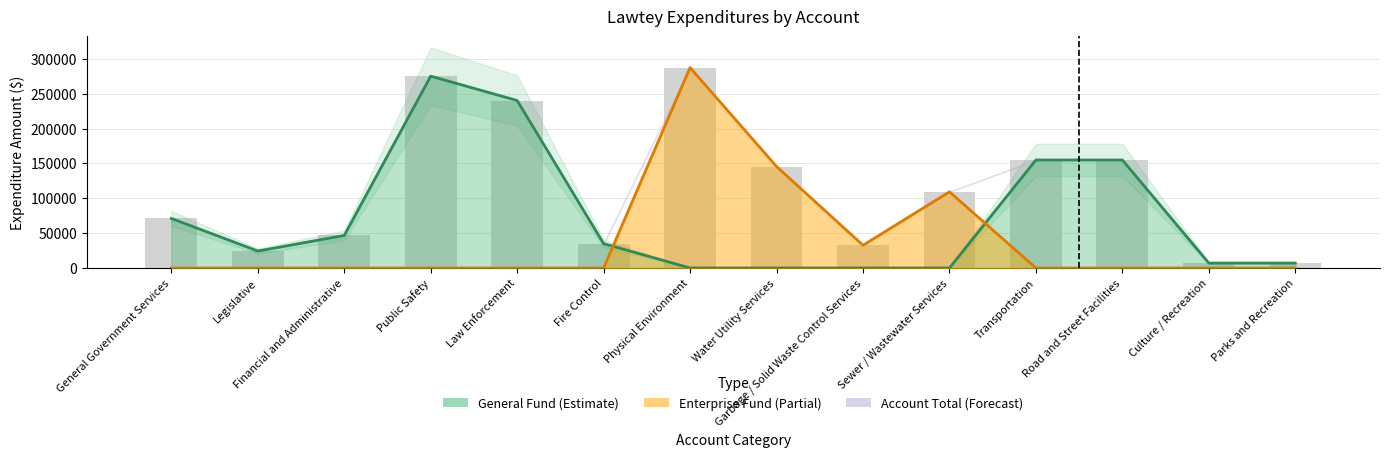

Reading left to right, extract all data points from this chart.

General Fund: 71074	24338	46736	275214	240278	34936	0	0	0	0	154959	154959	7081	7081
Enterprise Fund: 0	0	0	0	0	0	287481	145571	32630	109280	0	0	0	0
Account Total: 71074	24338	46736	275214	240278	34936	287481	145571	32630	109280	154959	154959	7081	7081